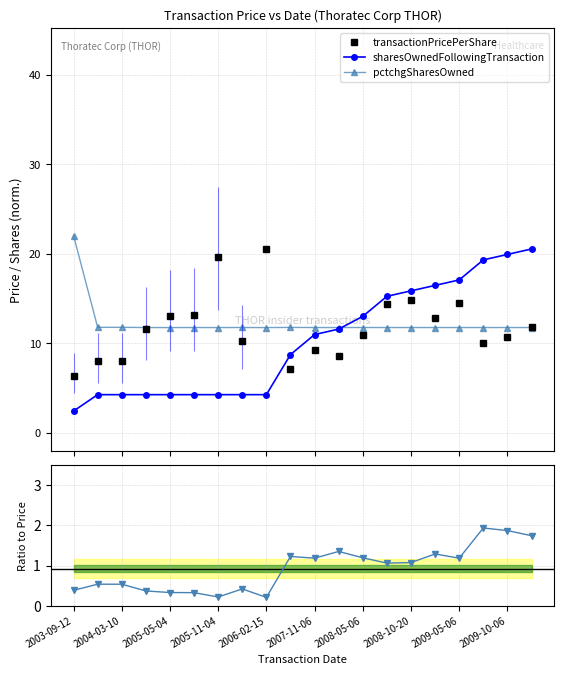

At which category is the sum across all series the highest?

19